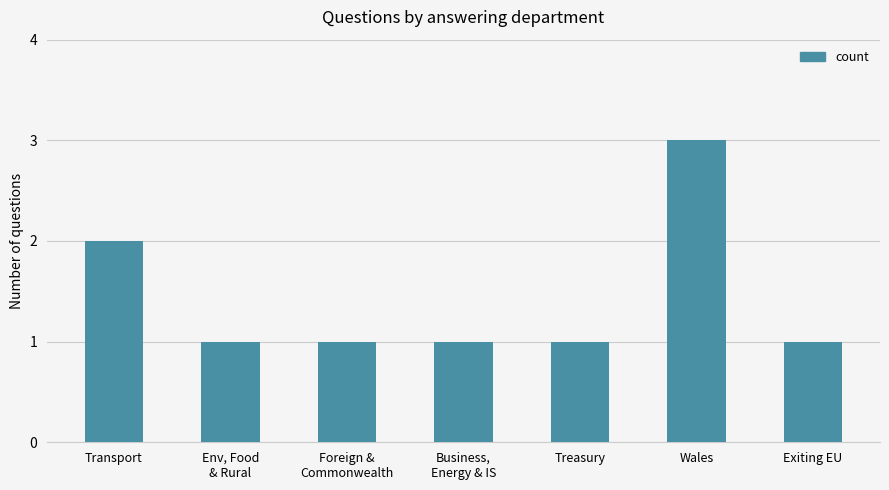

What is the value of the 5th bar from the left?

1